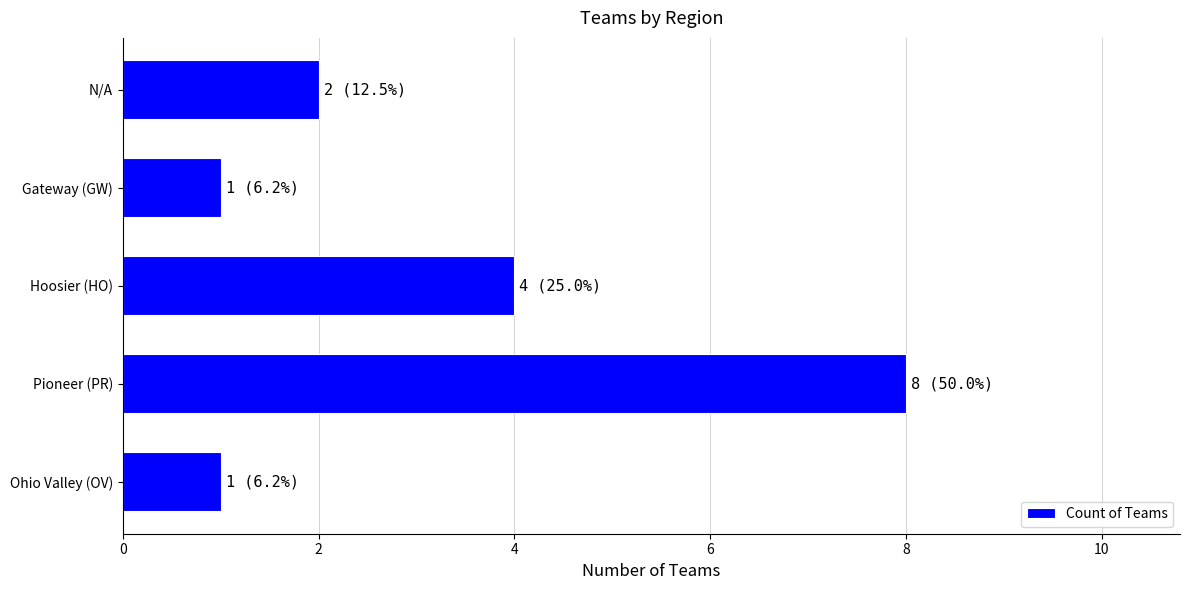

What is the change in value from Pioneer (PR) to Hoosier (HO)?

-4